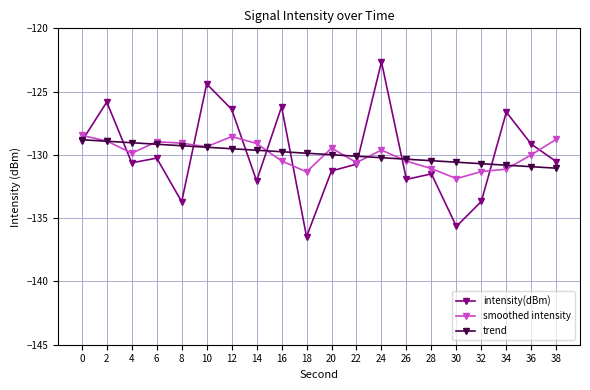

What is the sum of all smoothed intensity values?

-2598.4